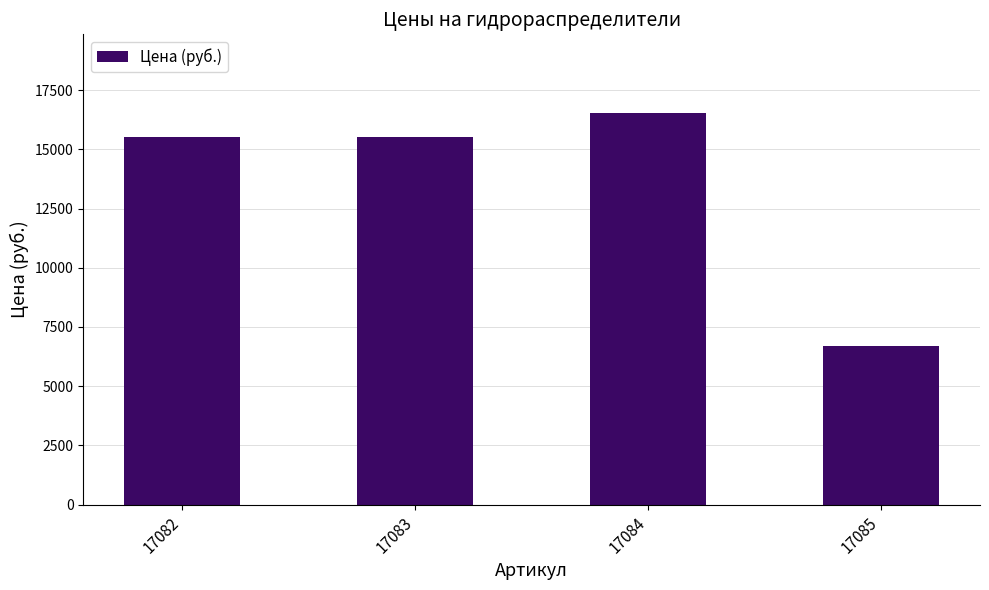

What is the difference between the second highest and minimum values?

8851.0